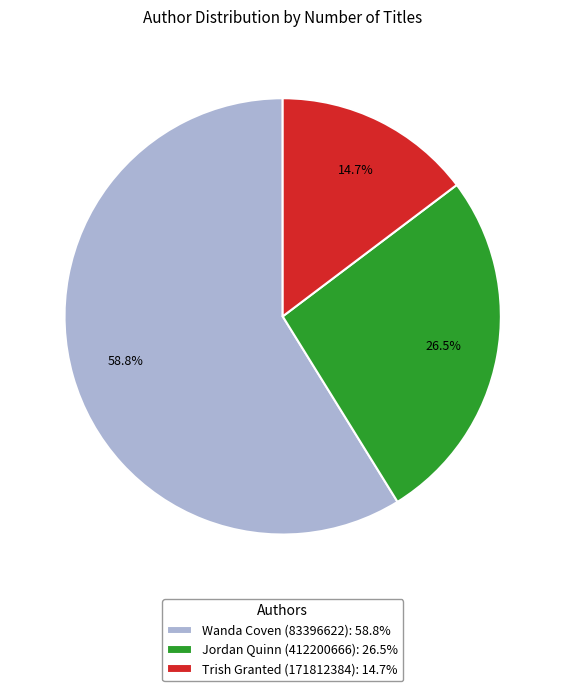

How many slices are in this pie chart?

3